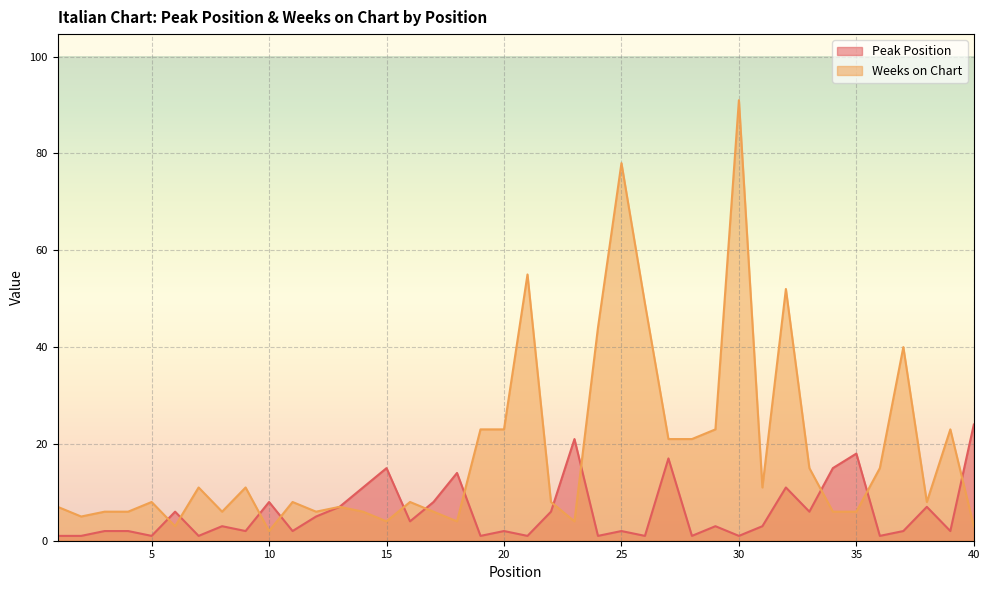

Which category has the highest value in the Peak Position series?

40